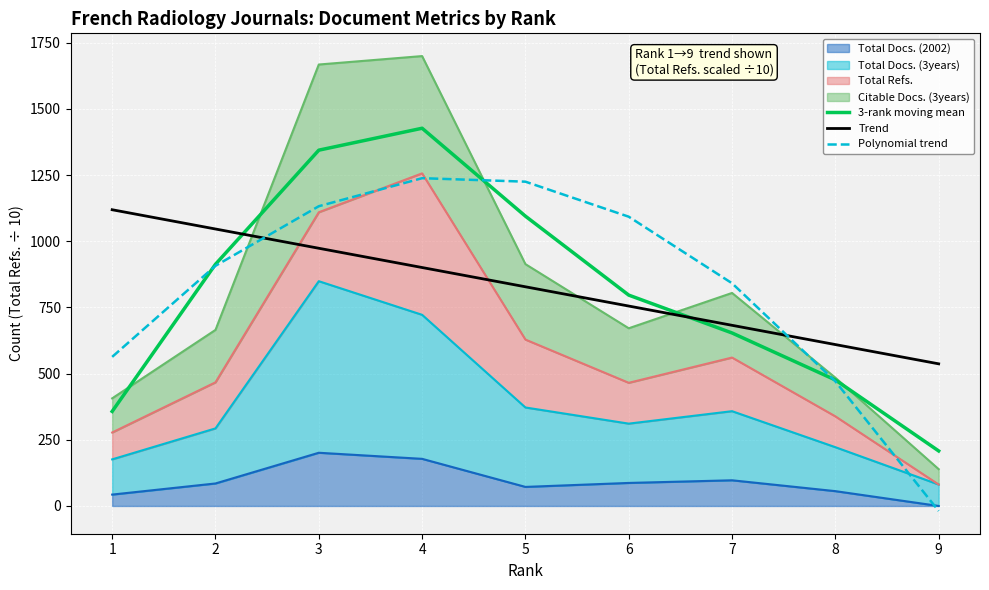

How many interior local peaks does the 3-rank moving mean series have?

1